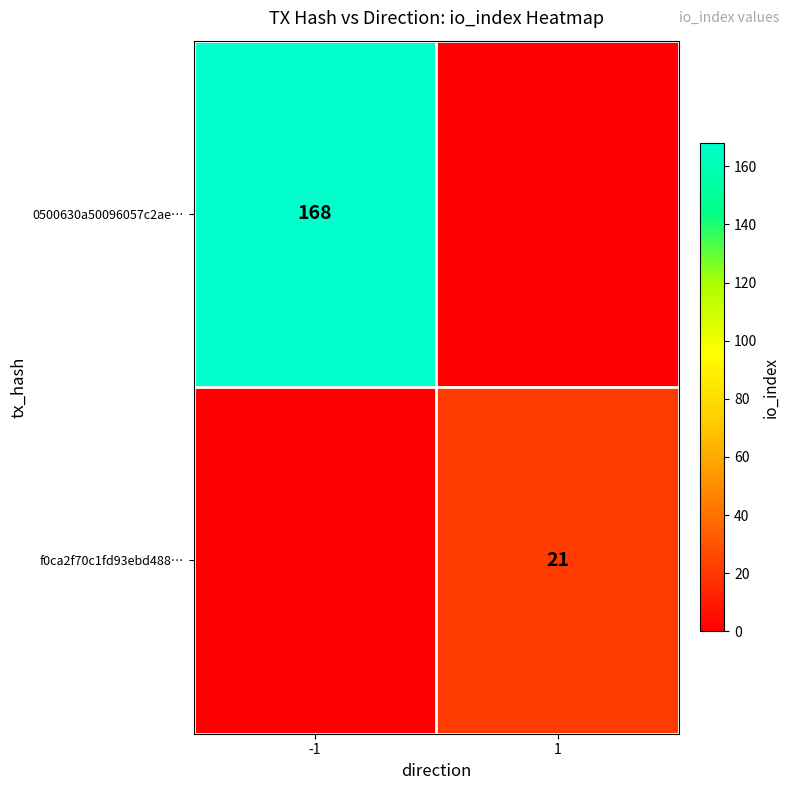

Is it true that 0500630a50096057c2ae… equals 115 at -1?

False